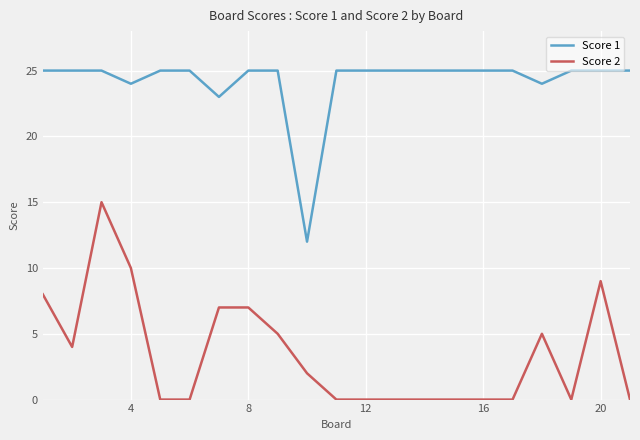

What is the lowest value of the Score 1 series?

12